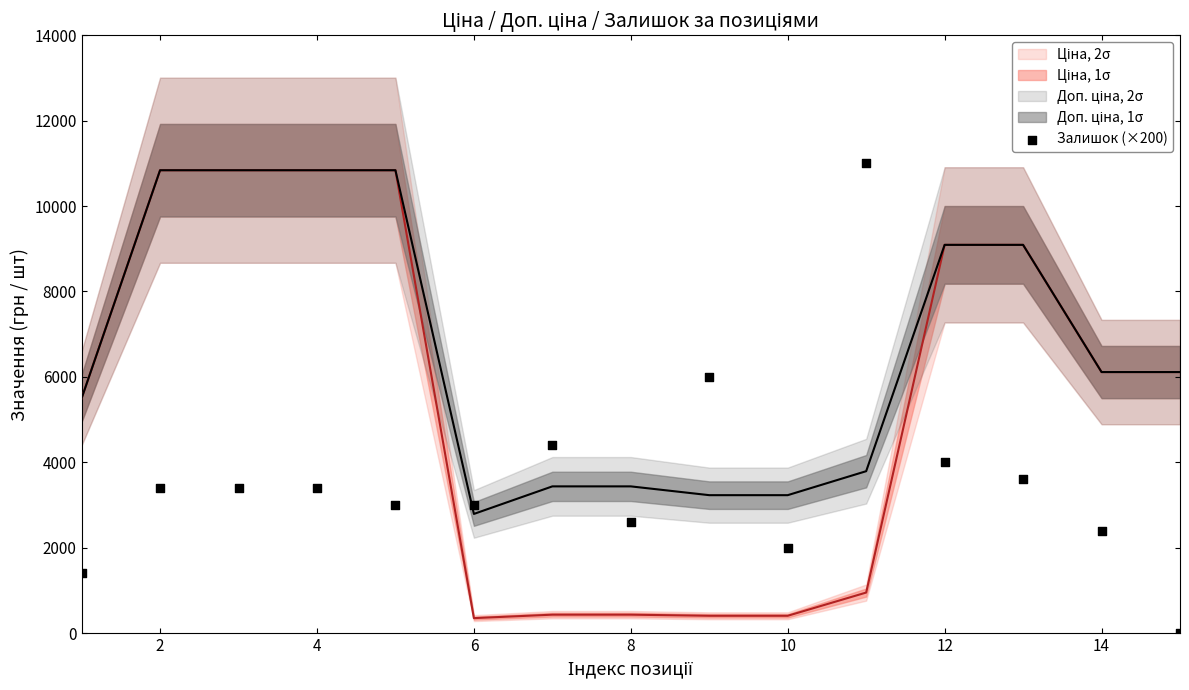

What is the range of X values (max minus min)?

14